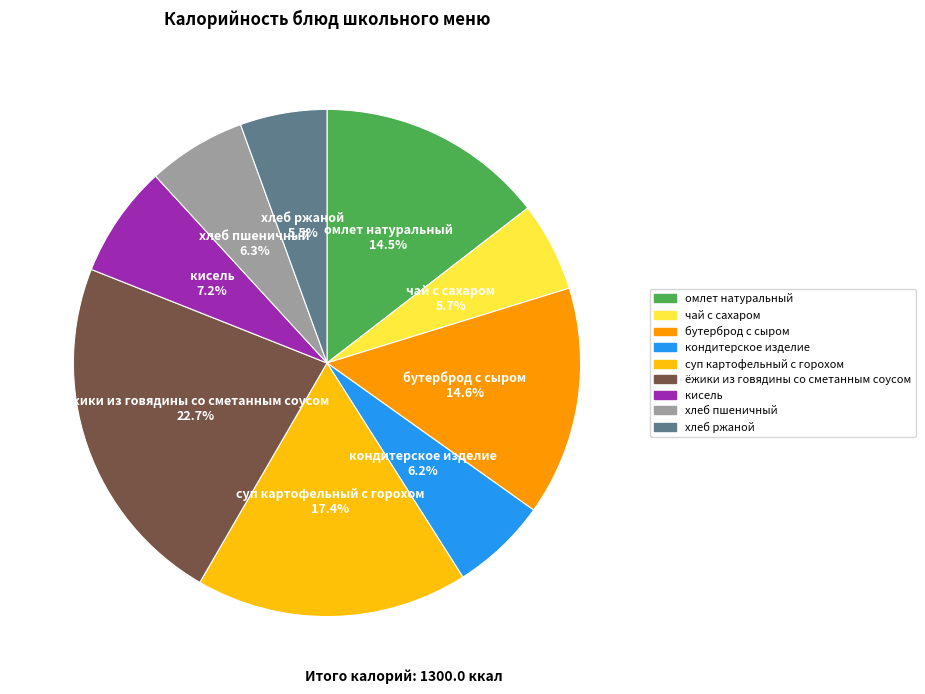

To the nearest percent, what is the difference between the largest and smallest slice percentages?

17%